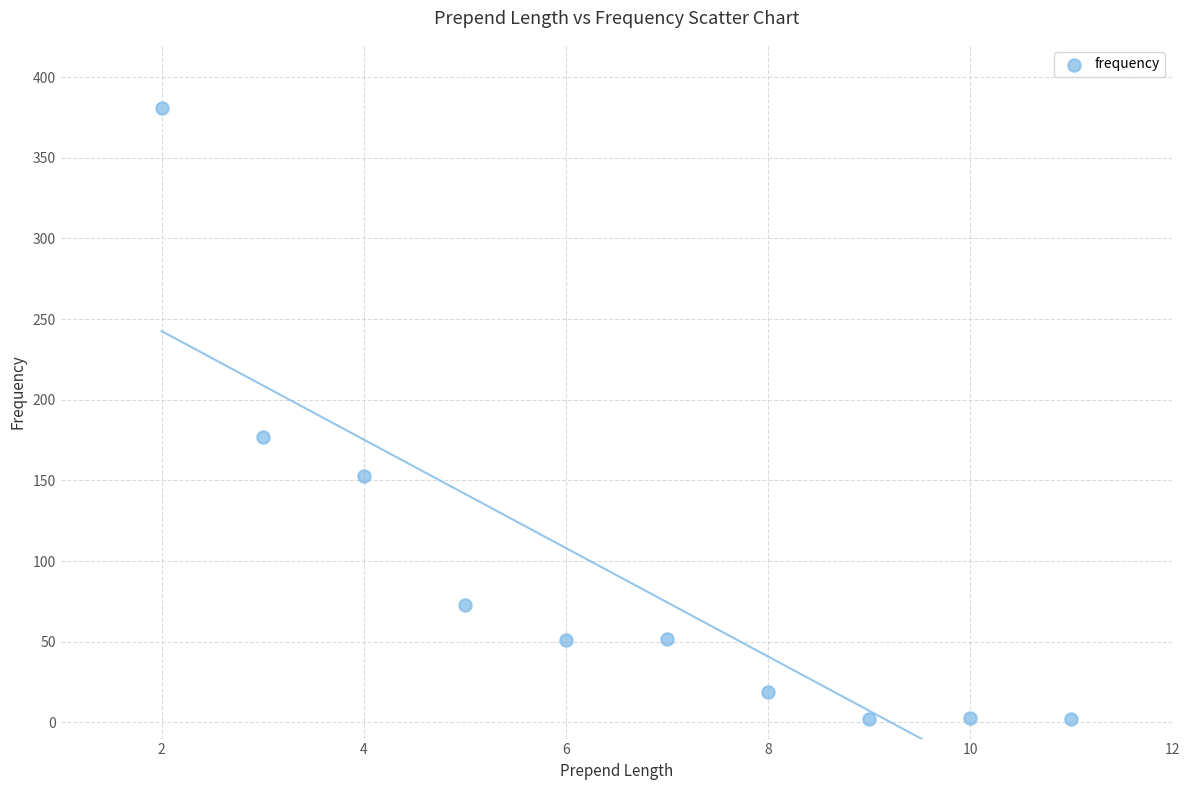

What Y value in the scatter plot is closest to 191?

177